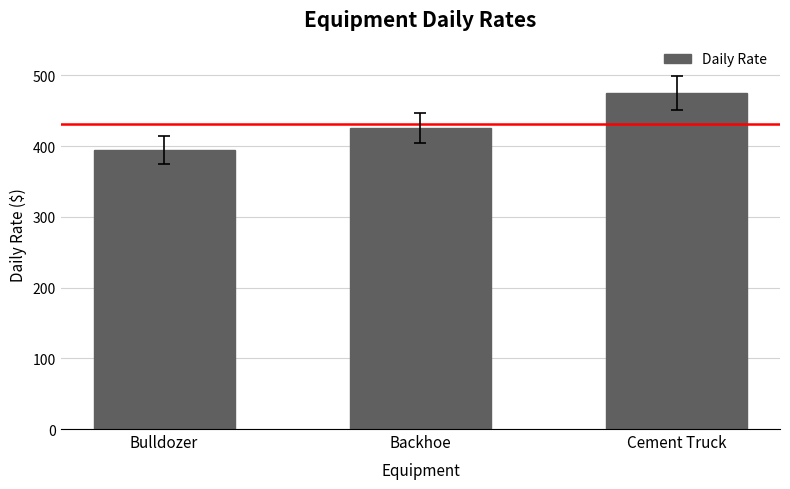

Rank the categories by value from lowest to highest.

Bulldozer, Backhoe, Cement Truck